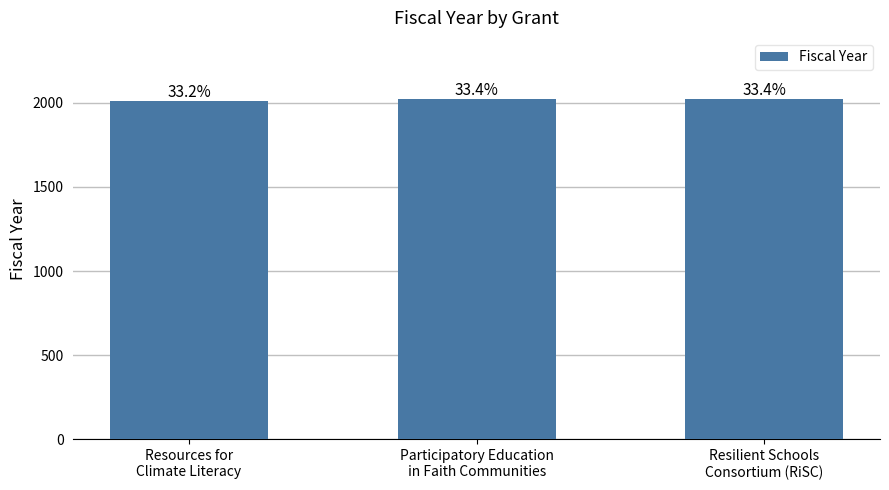

How many bars are there in total?

3